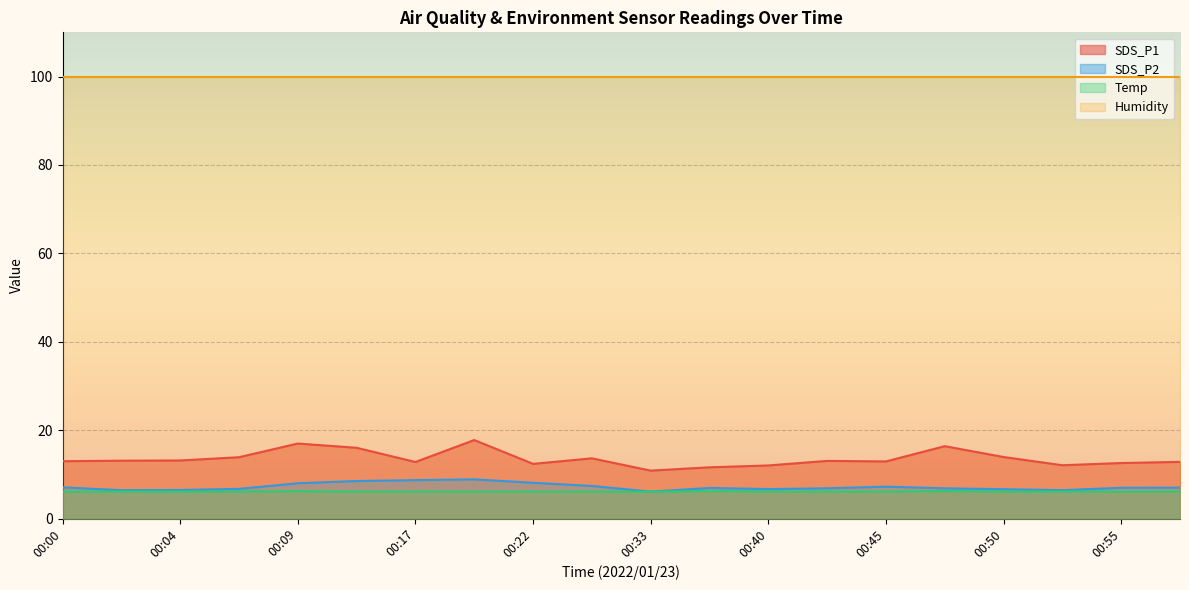

At how many categories does at least one series exceed 8?

20